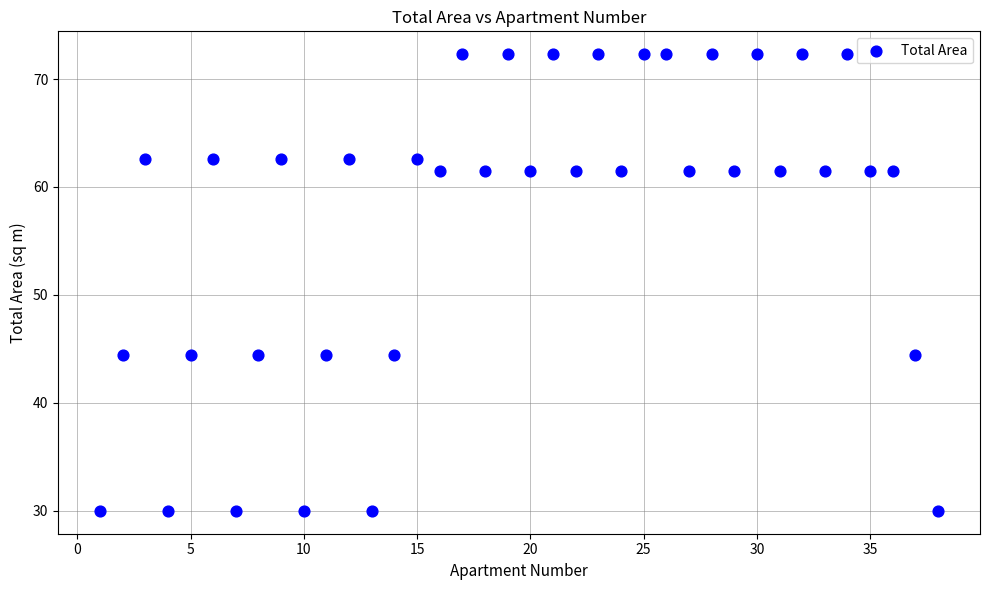

What is the range of Y values (max minus min)?

42.3